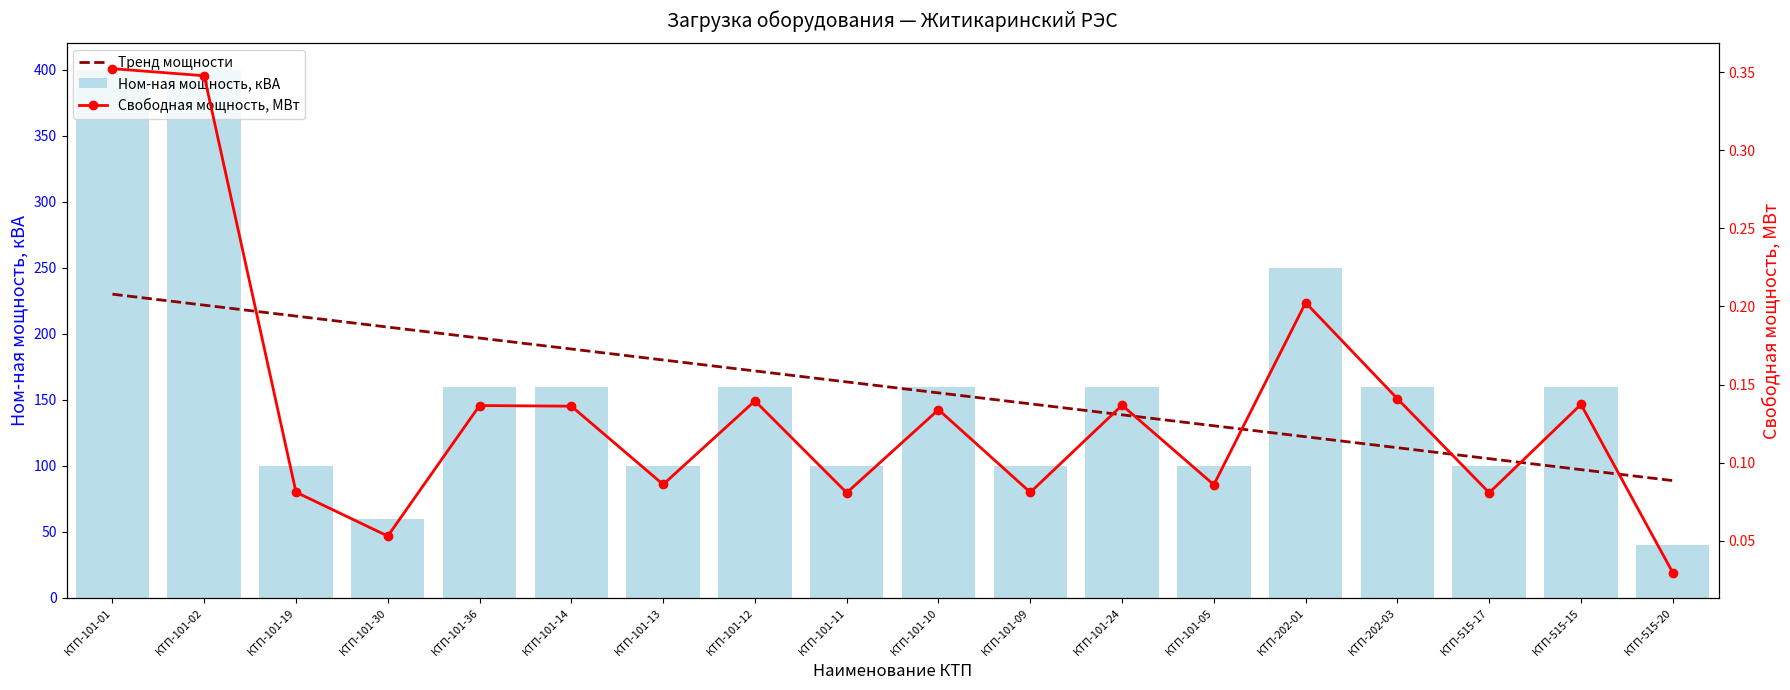

What position from the left is КТП-101-01?

1